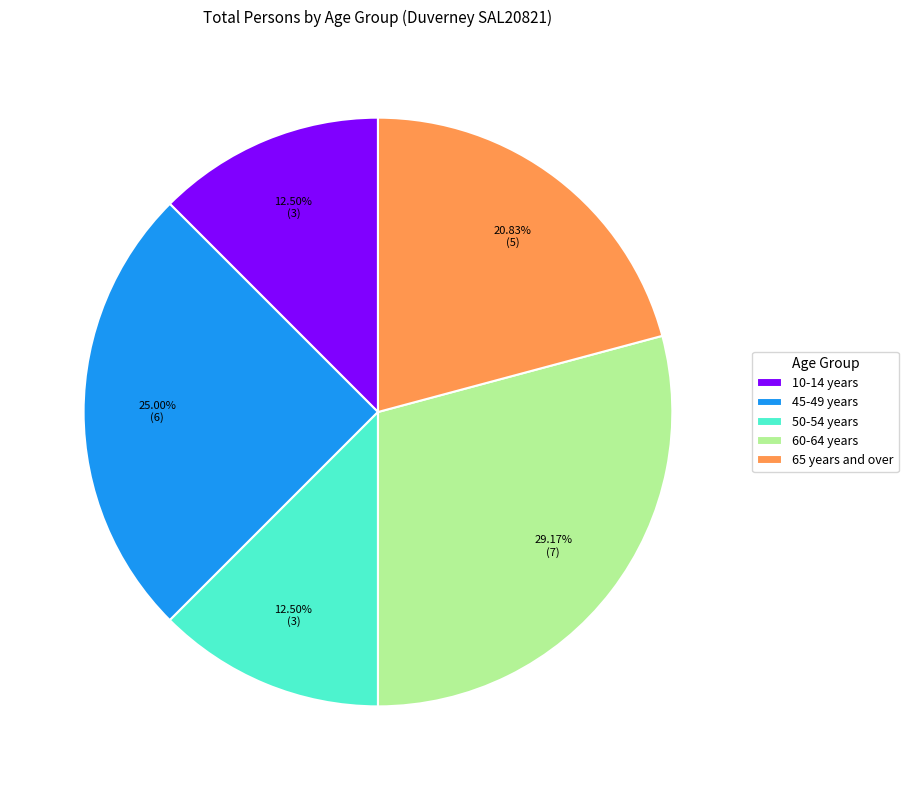

To the nearest percent, what is the difference between the largest and smallest slice percentages?

17%